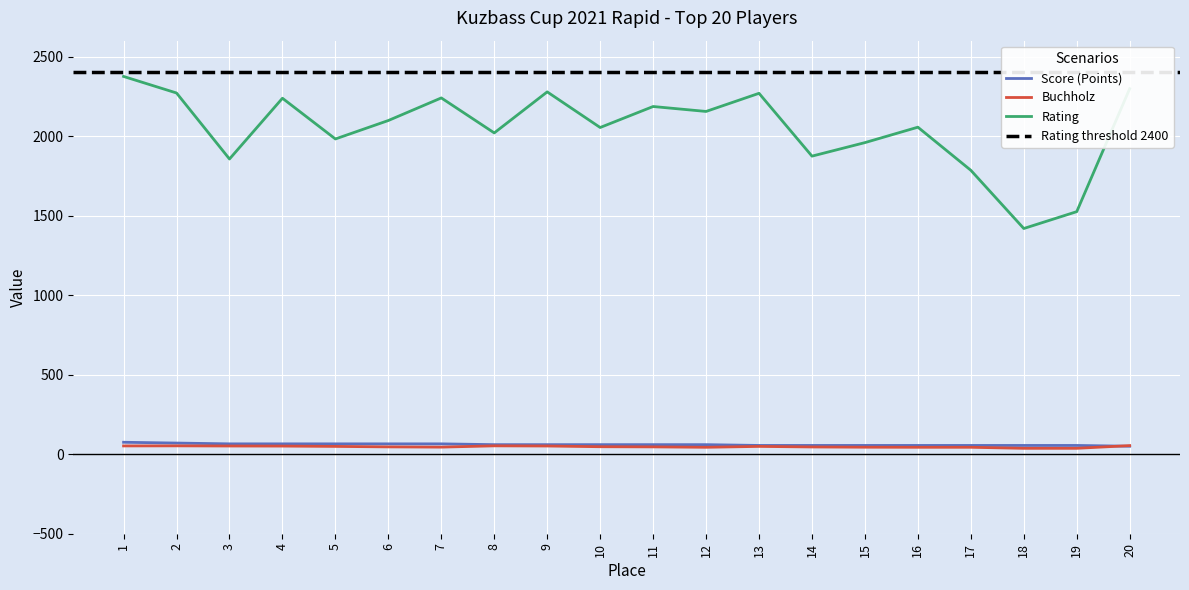

What is the difference between the Score (Points) values at 20 and 7?

15.0